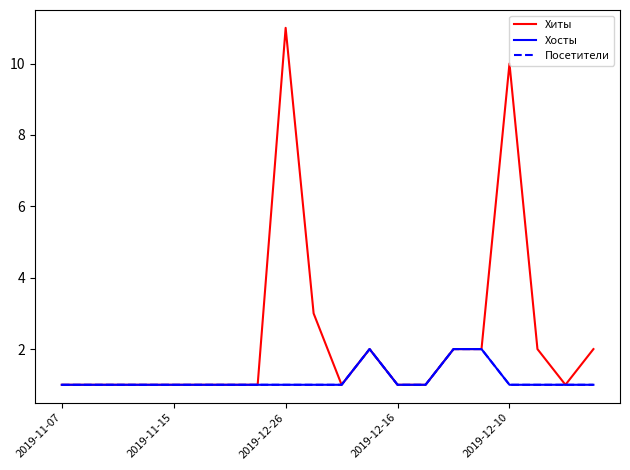

What is the difference between the maximum and minimum values in the Хосты series?

1